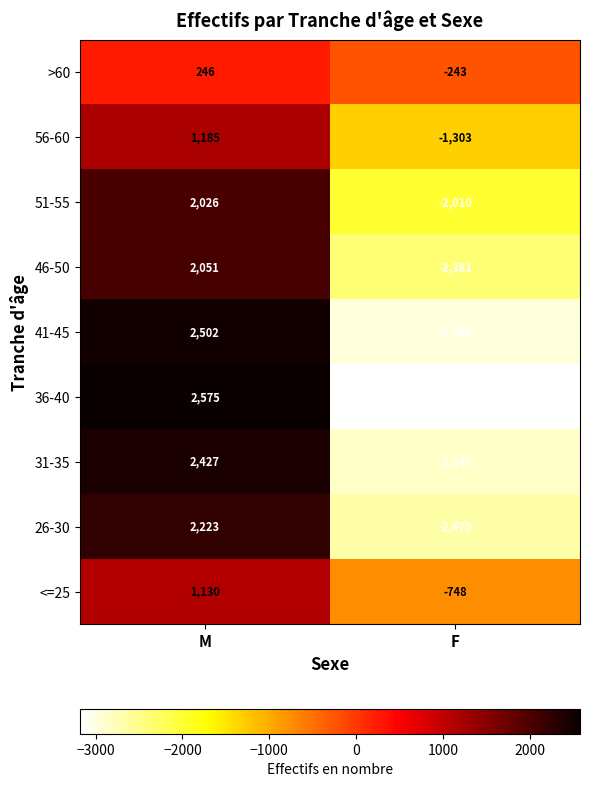

What is the sum of all 46-50 values?

-330